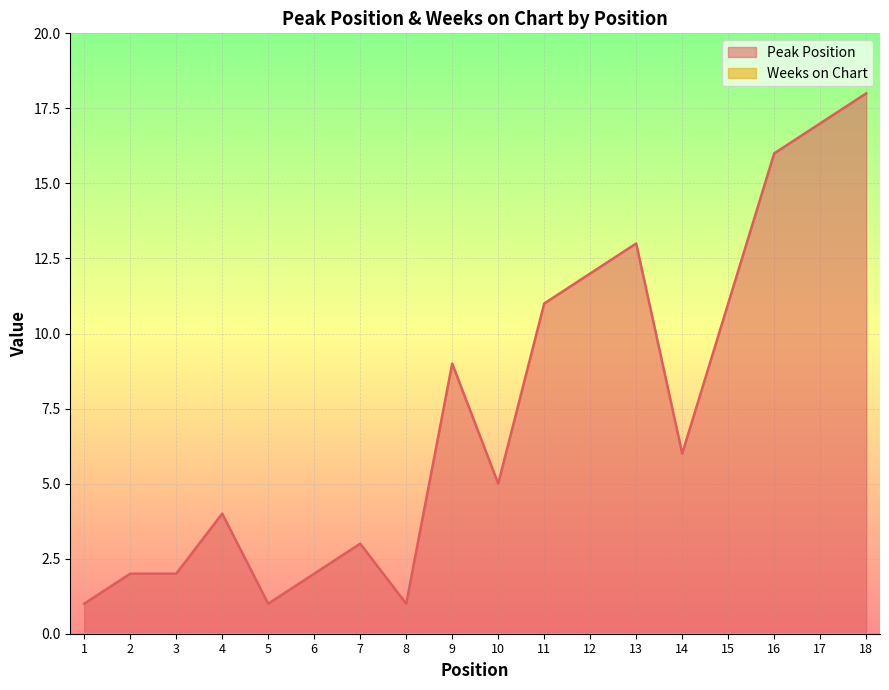

Is it true that the value at 2 is 1?

False